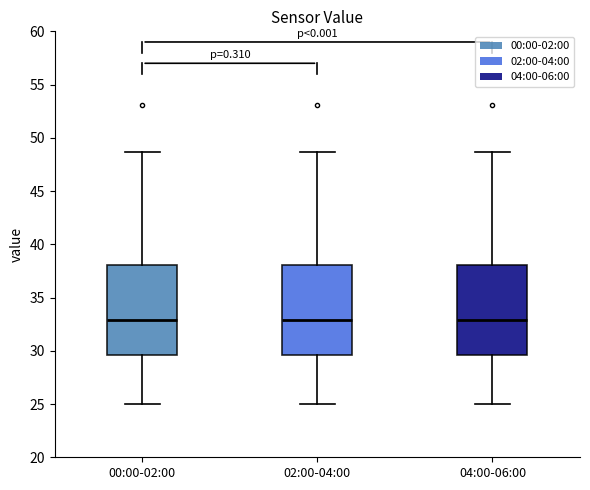

Where does the median line of the box for 02:00-04:00 sit on the y-axis? The values are not printed on the chart, so give them approximately, as read against the axis.

33.0